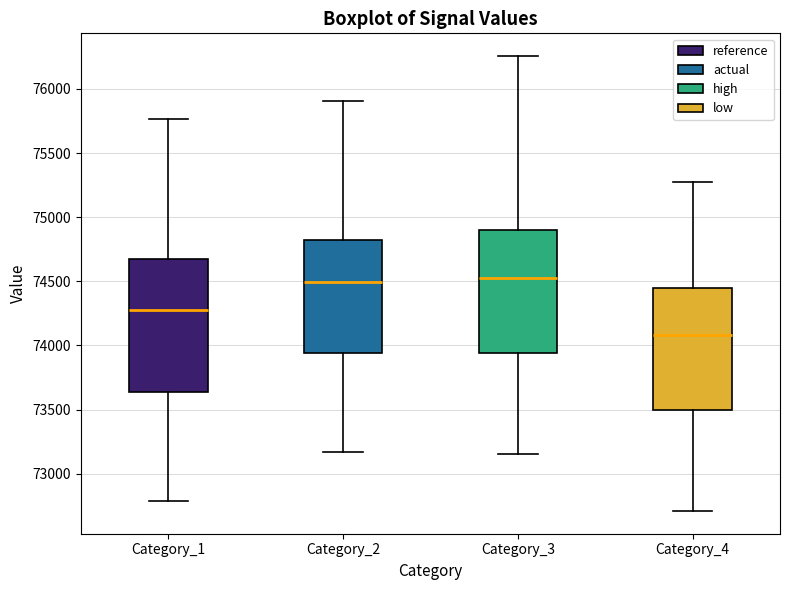

Reading left to right, transcribe this box plot: for each box, give where its median line is, the range the box spans, and where its two whiskers end, as read against the y-axis. The values are not printed on the chart, so give them approximately, as read against the axis.

Category_1: median 74300, box 73650 to 74650, whiskers 72800 to 75750
Category_2: median 74500, box 73950 to 74800, whiskers 73150 to 75900
Category_3: median 74550, box 73950 to 74900, whiskers 73150 to 76250
Category_4: median 74100, box 73500 to 74450, whiskers 72700 to 75300